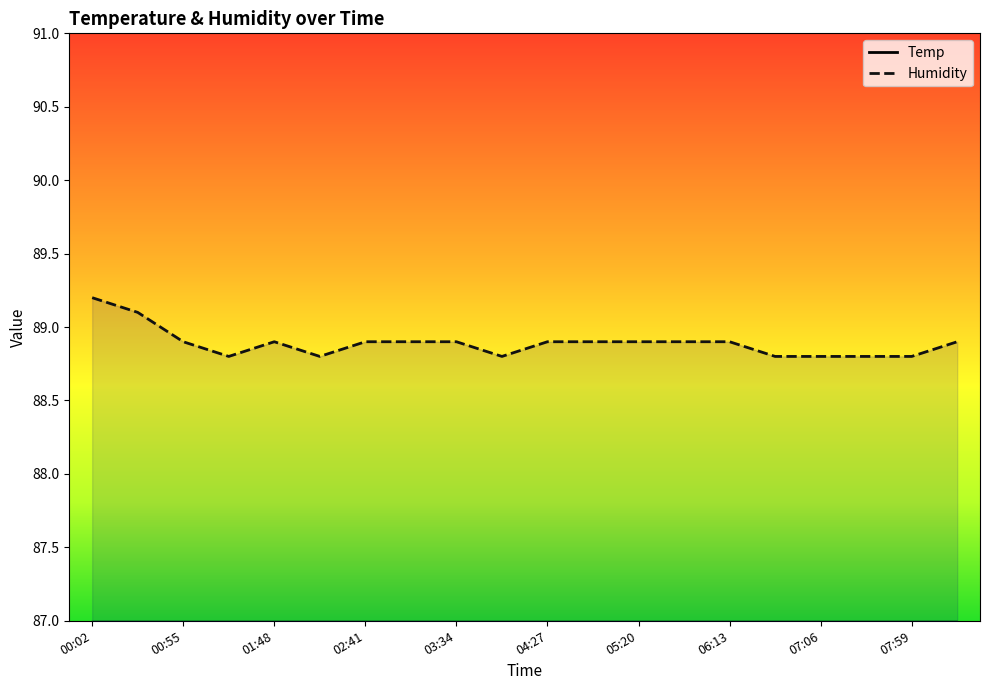

Reading left to right, list all the values displayed in this chart.

Temp: 22.0	22.1	22.1	22.2	22.1	22.1	22.2	22.1	22.1	22.1	22.1	22.2	22.2	22.1	22.1	22.1	22.2	22.2	22.1	22.1
Humidity: 89.2	89.1	88.9	88.8	88.9	88.8	88.9	88.9	88.9	88.8	88.9	88.9	88.9	88.9	88.9	88.8	88.8	88.8	88.8	88.9